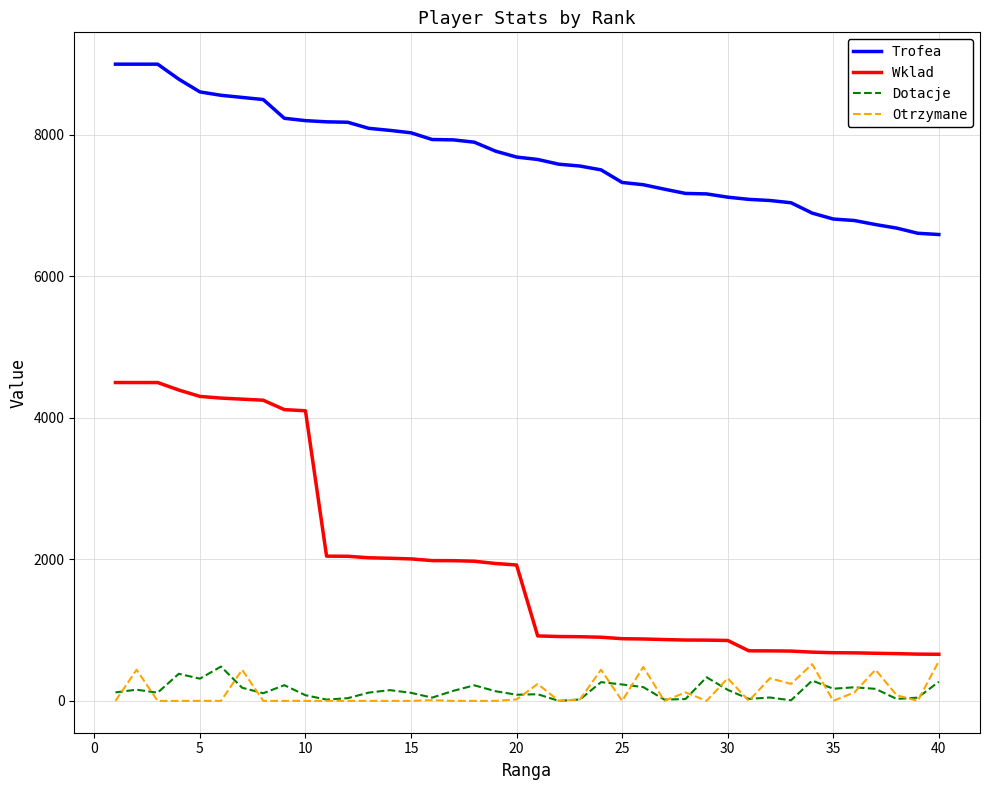

What is the sum of all Dotacje values?

5832